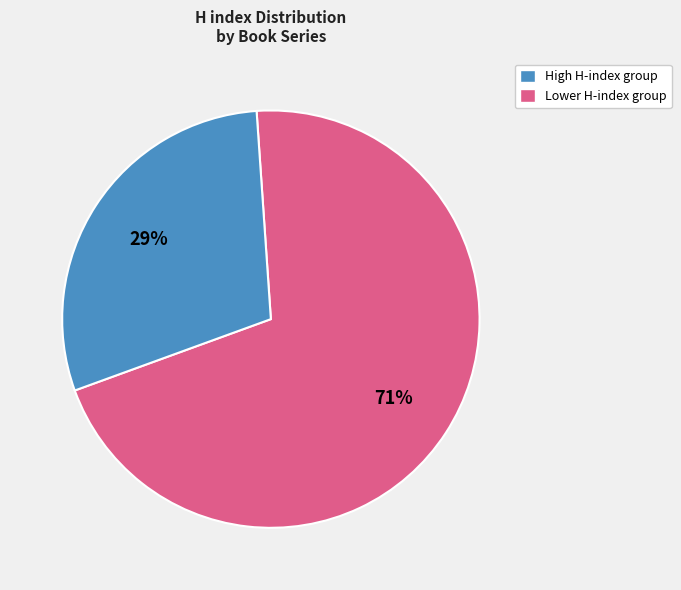

Is there a majority slice in this chart?

Yes